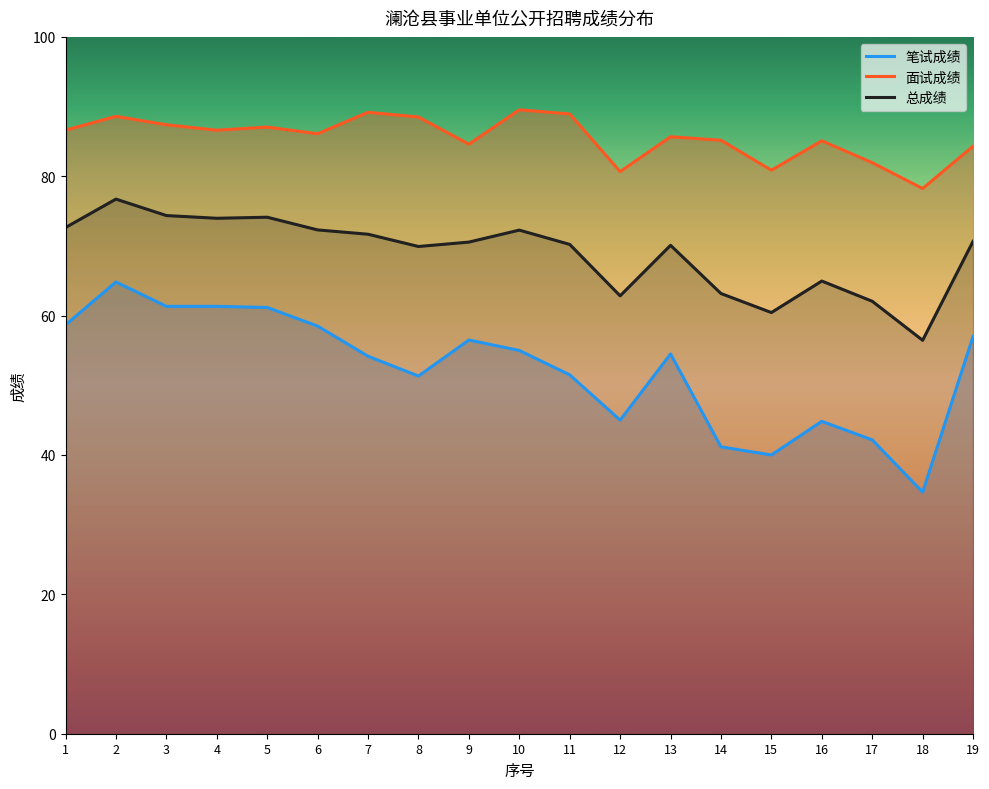

Rank the categories by 笔试成绩 value from highest to lowest.

2, 3, 4, 5, 1, 6, 19, 9, 10, 13, 7, 11, 8, 12, 16, 17, 14, 15, 18